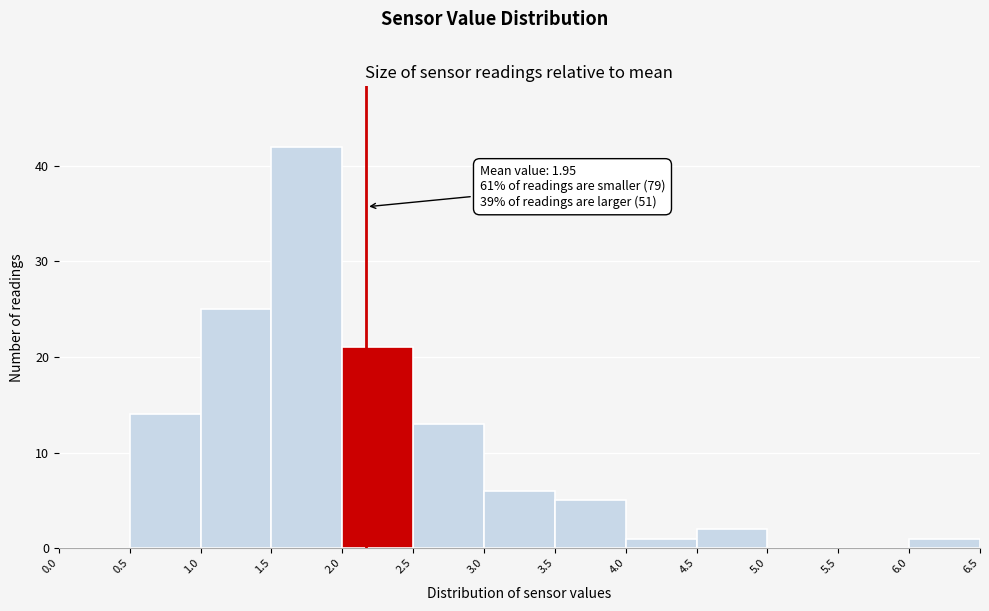

Over which range of the x-axis is the bar tallest?

1.5 to 2.0